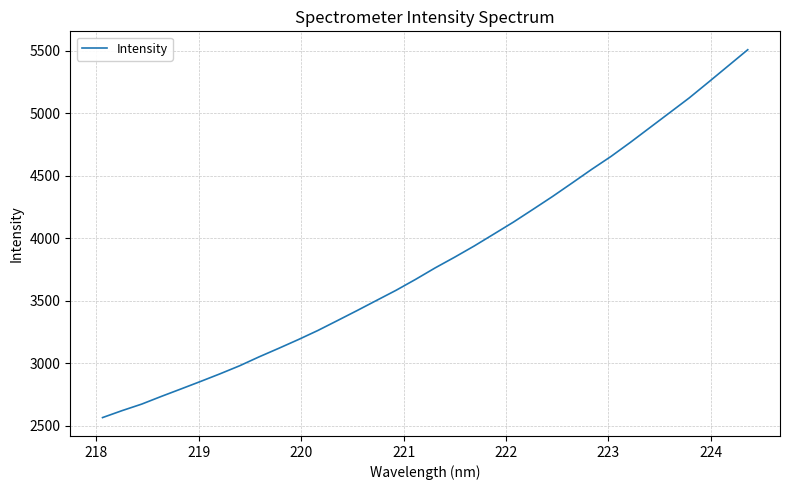

What is the greatest value displayed?

5508.7